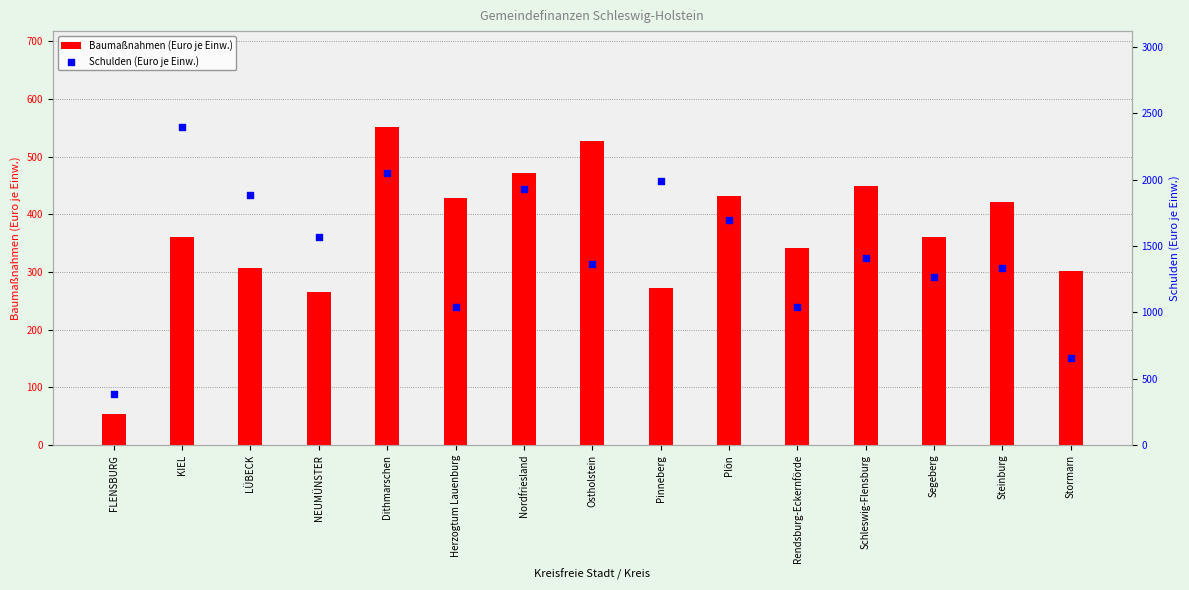

What are all the series names shown in the legend?

Baumaßnahmen (Euro je Einw.), Schulden (Euro je Einw.)